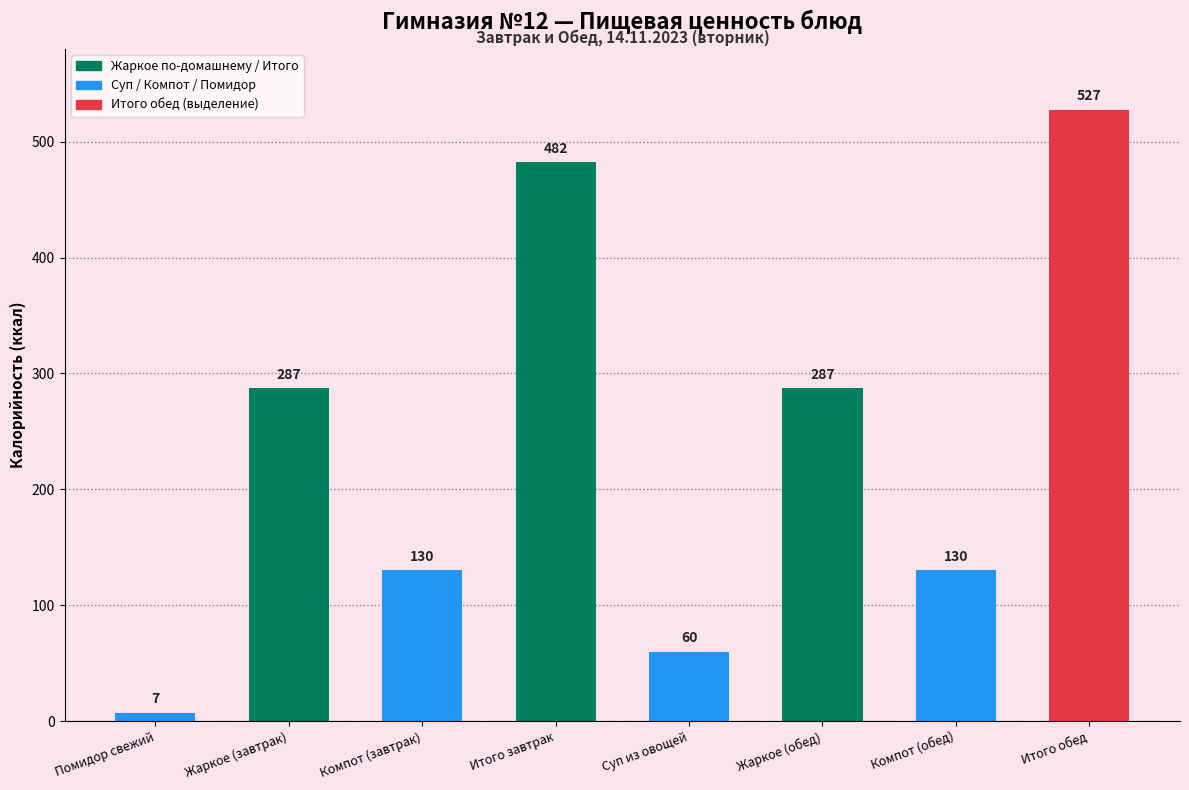

Does the chart contain stacked bars?

No